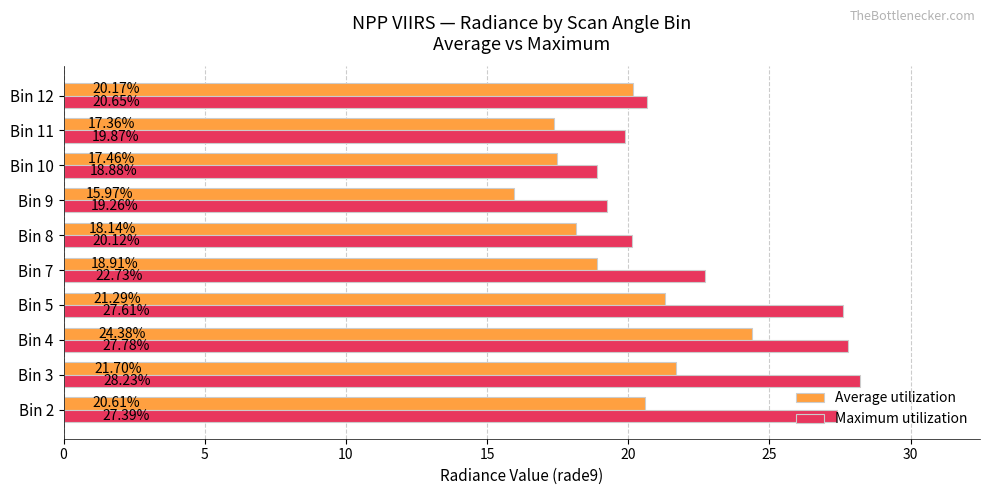

What is the sum of the Maximum utilization values at Bin 3 and Bin 11?

48.1